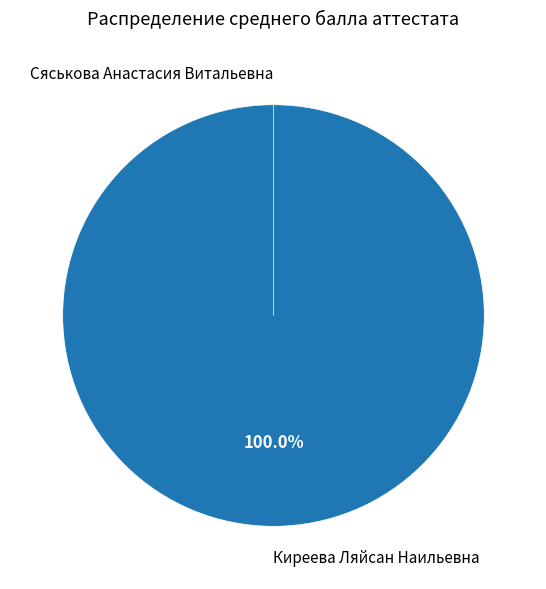

How many slices are in this pie chart?

2